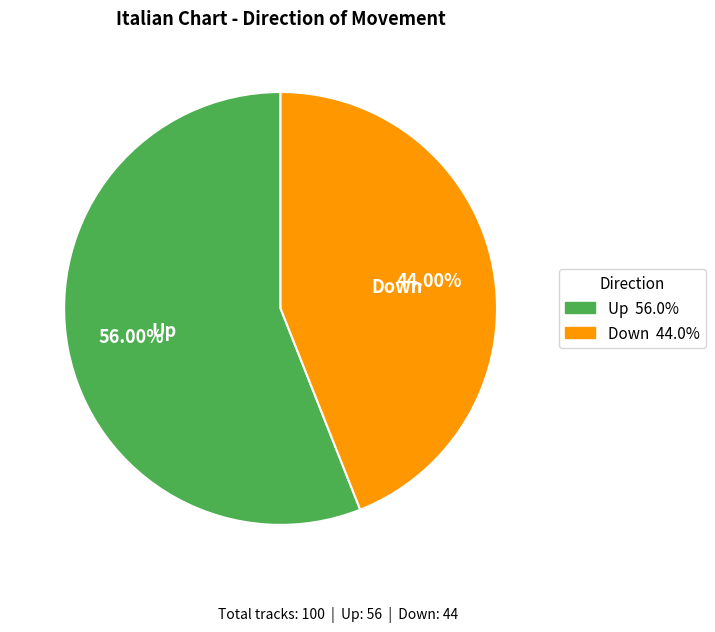

The Up slice represents 50% of the pie. True or false?

False